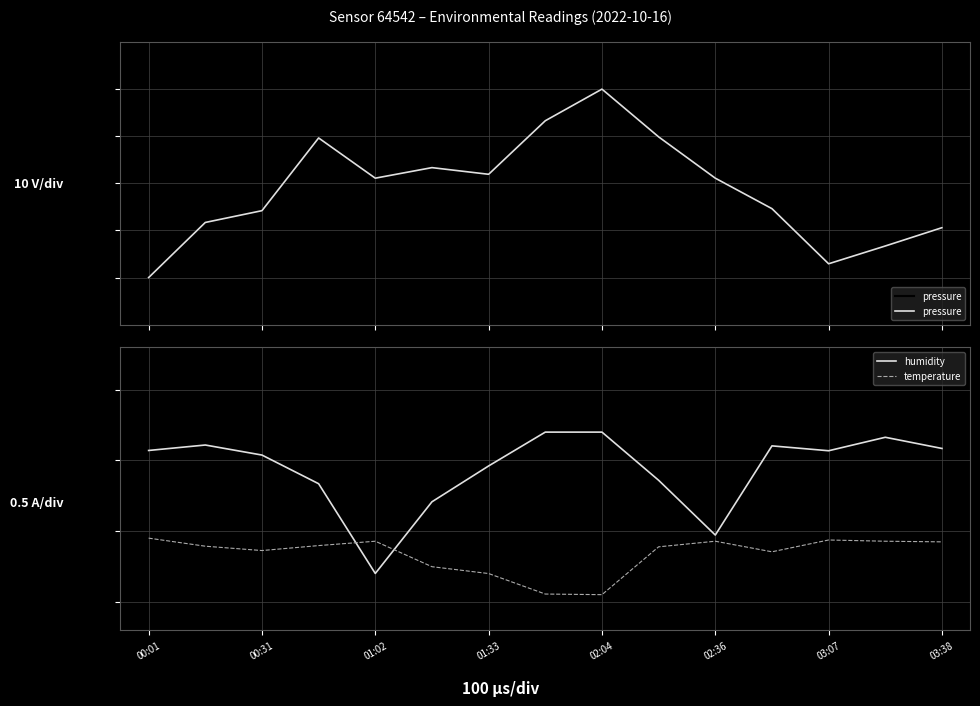

Which series has the largest total across all categories?

pressure